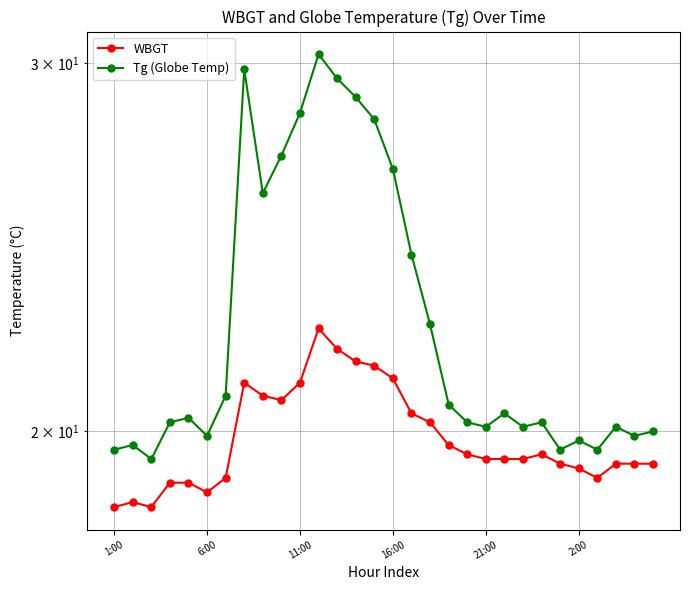

At how many categories does at least one series exceed 19?

30